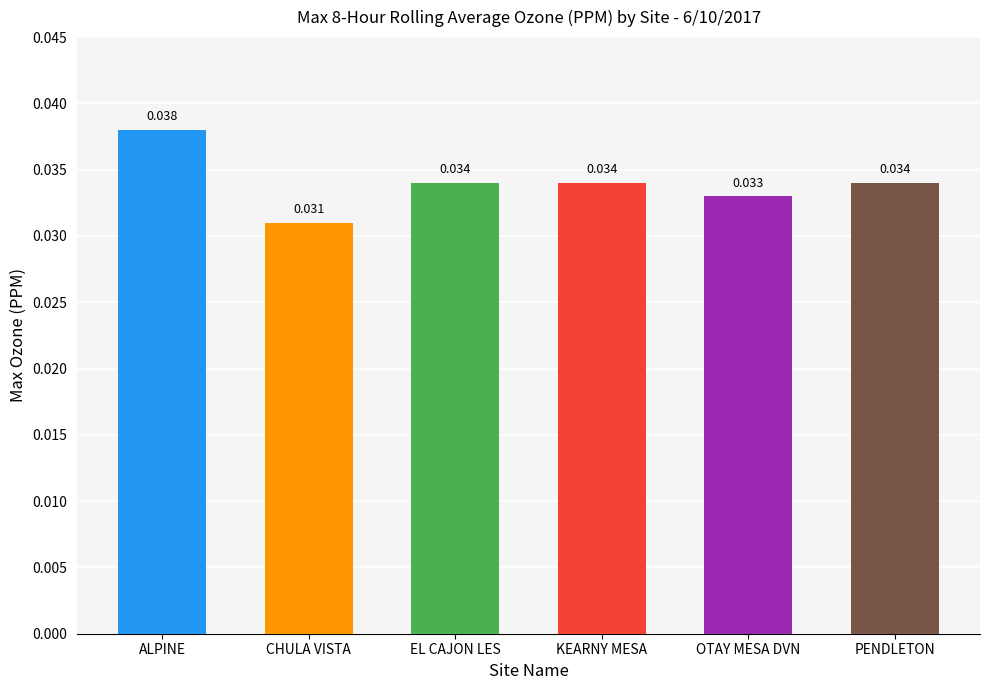

Are the bars grouped side by side (vs. stacked)?

No